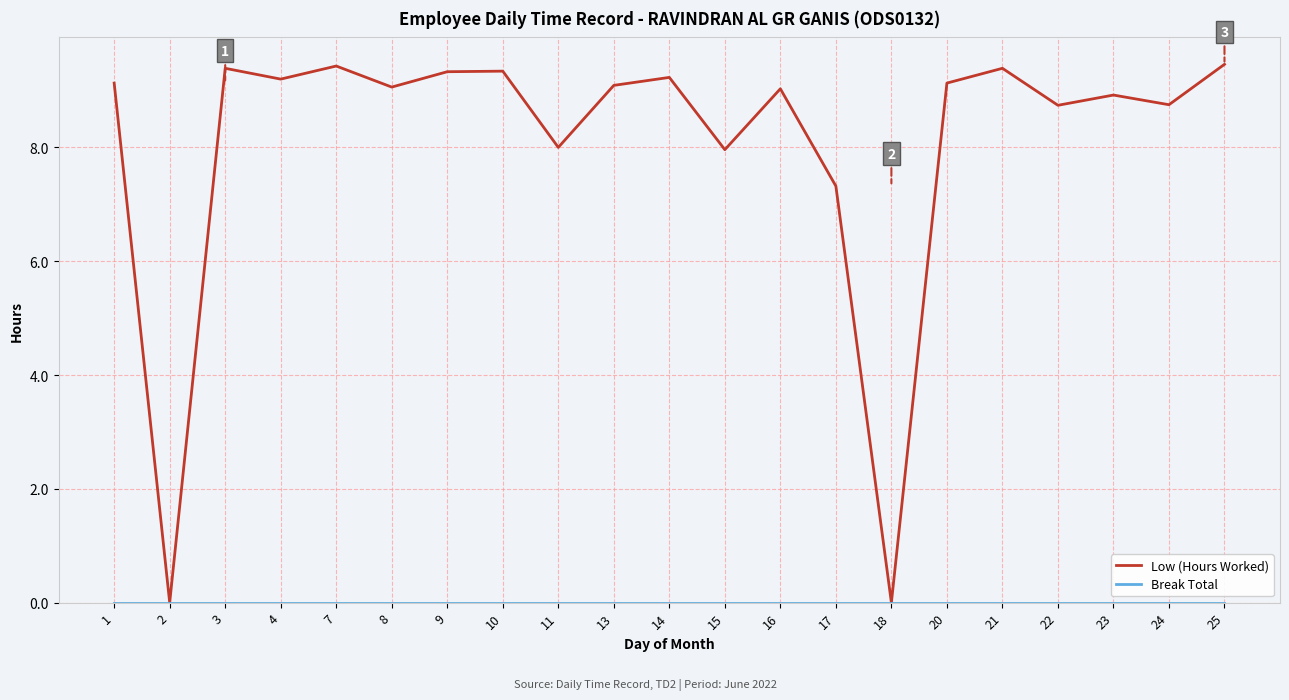

Which series changed the most between 17 and 18?

Low (Hours Worked)